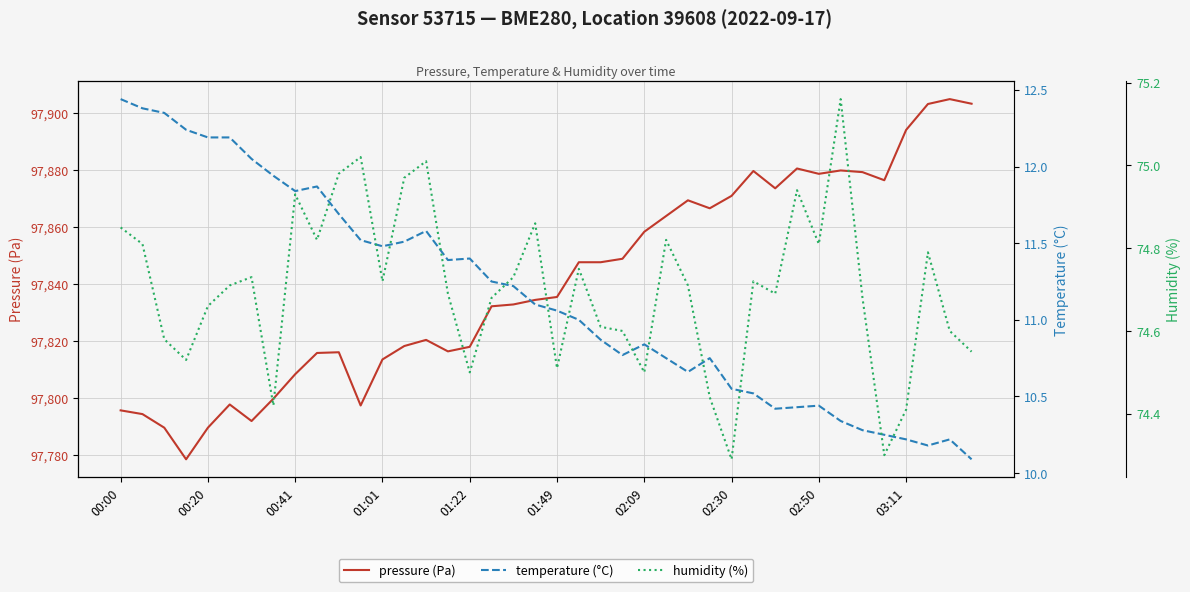

The pressure (Pa) series shows 33487.5 at 02:30. True or false?

False